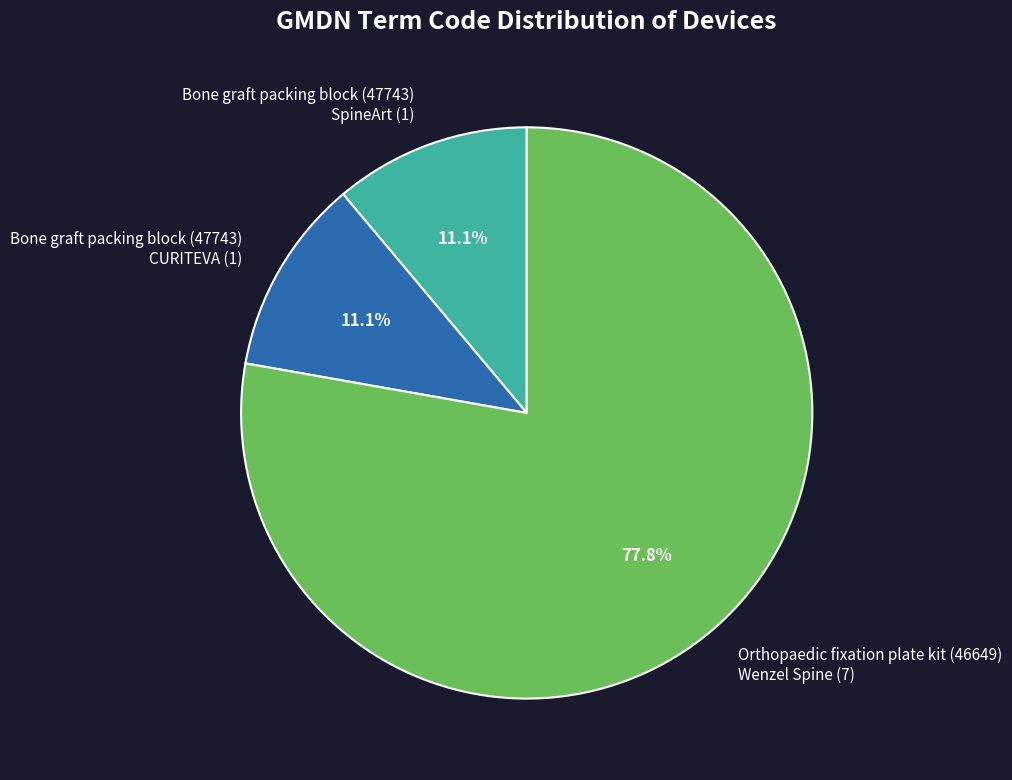

What is the largest slice in the pie chart?

Orthopaedic fixation plate kit (46649) Wenzel Spine (7)